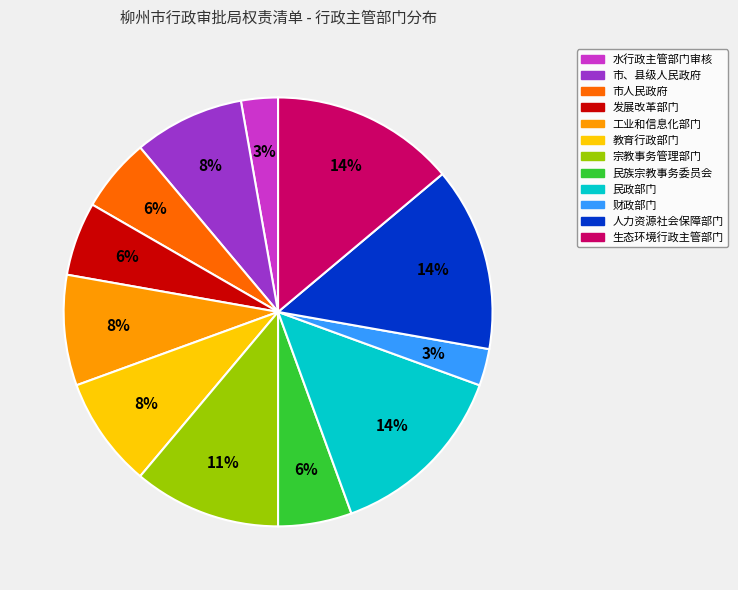

Count the number of slices in the pie.

12